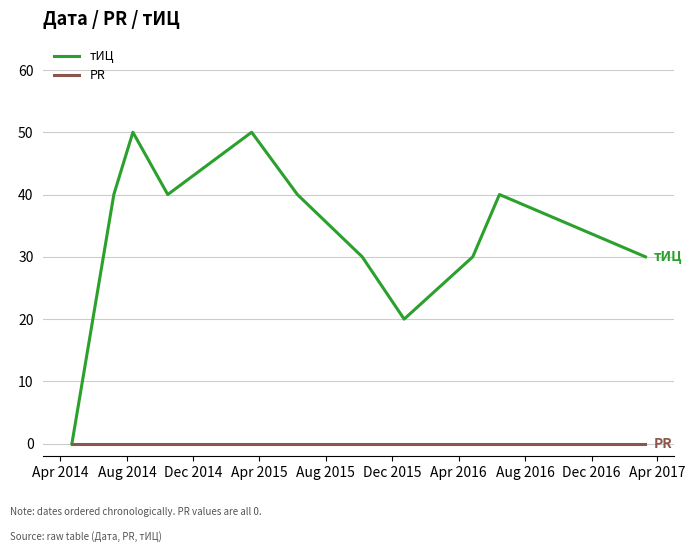

Rank the series by their maximum value, from lowest to highest.

PR, тИЦ